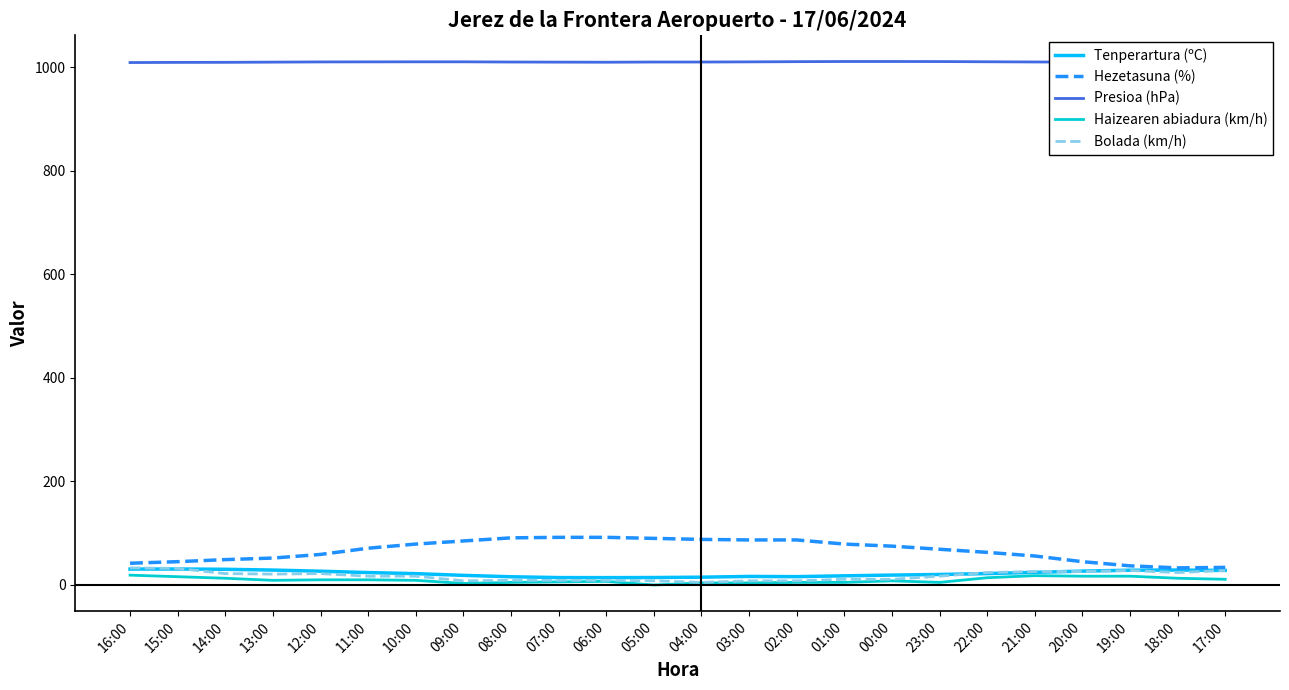

What is the maximum value for Hezetasuna (%)?

92.0